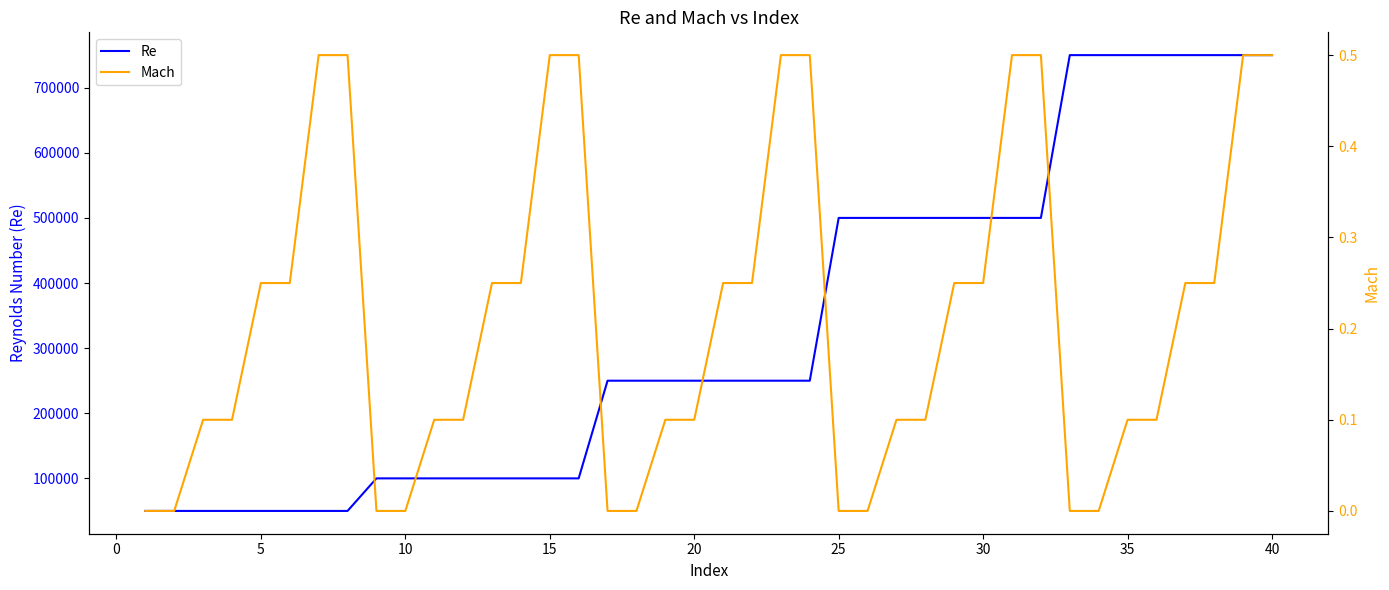

The Mach series shows 0.0 at 5. True or false?

False